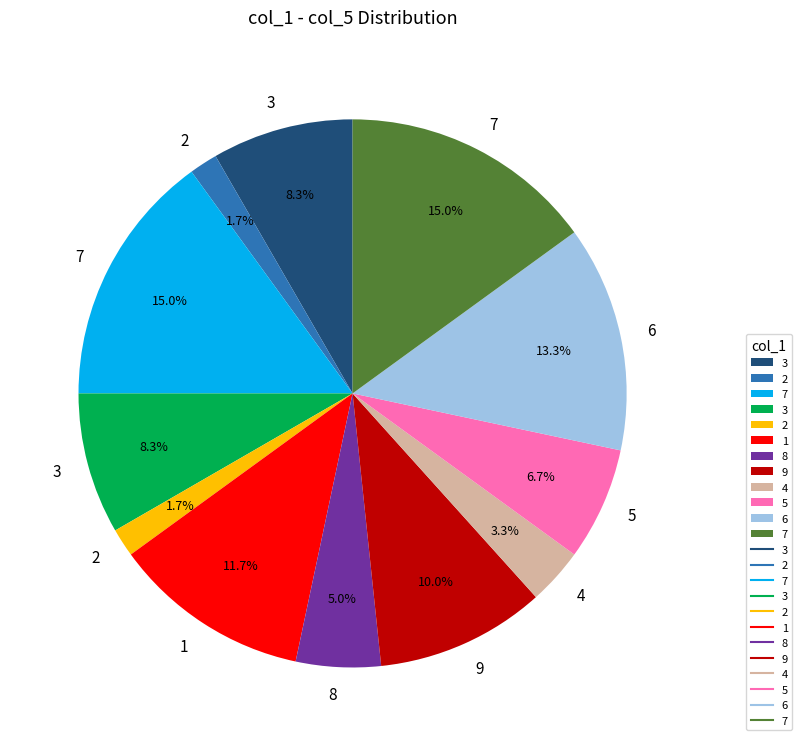

Does any single category account for the majority?

No